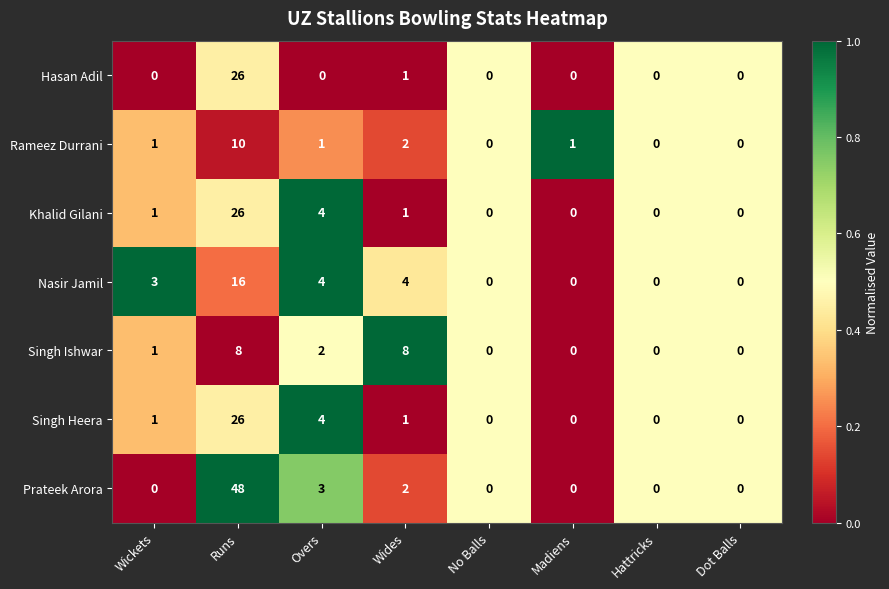

Which label corresponds to the largest value in the chart?

Runs